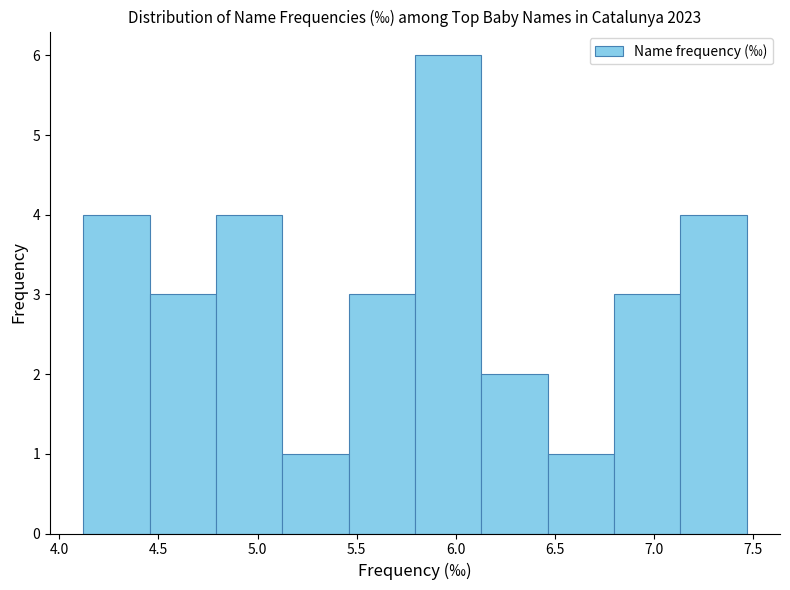

Reading left to right, transcribe this chart: for each bar, give the range it covers on the x-axis and its height. Neither the bar edges nor the heights are printed on the chart, so give them approximately, as read against the axes.

4.120 to 4.455: 4
4.455 to 4.790: 3
4.790 to 5.125: 4
5.125 to 5.460: 1
5.460 to 5.795: 3
5.795 to 6.130: 6
6.130 to 6.465: 2
6.465 to 6.800: 1
6.800 to 7.135: 3
7.135 to 7.470: 4